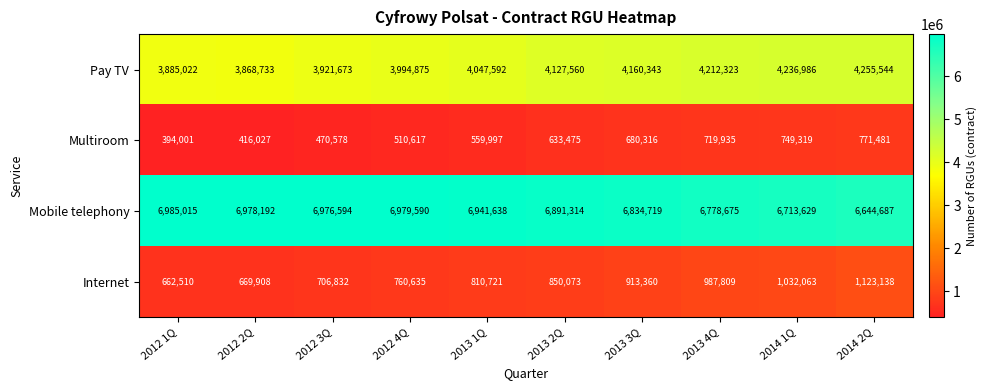

How many series are shown in this chart?

4